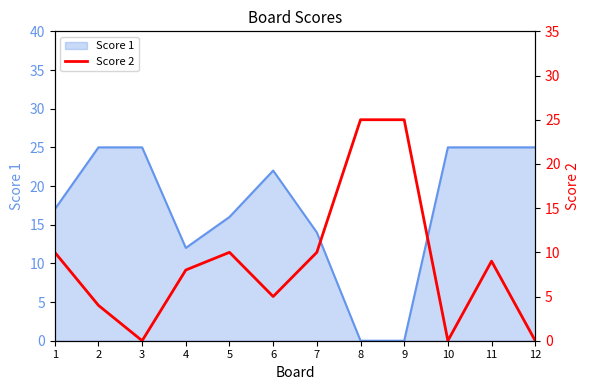

Is it true that Score 1 equals 37 at 6?

False